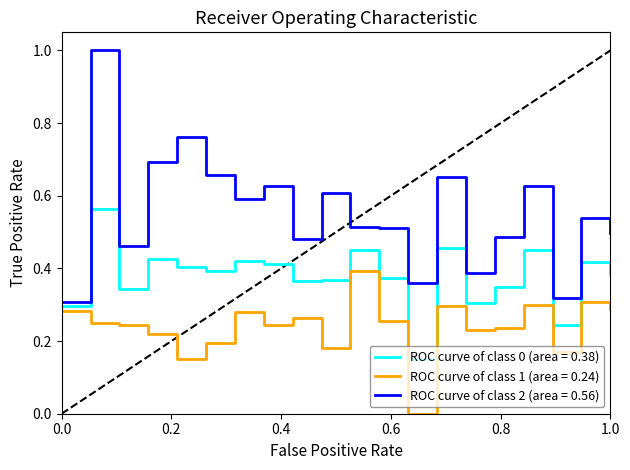

What is the maximum value shown in the chart?

1.0